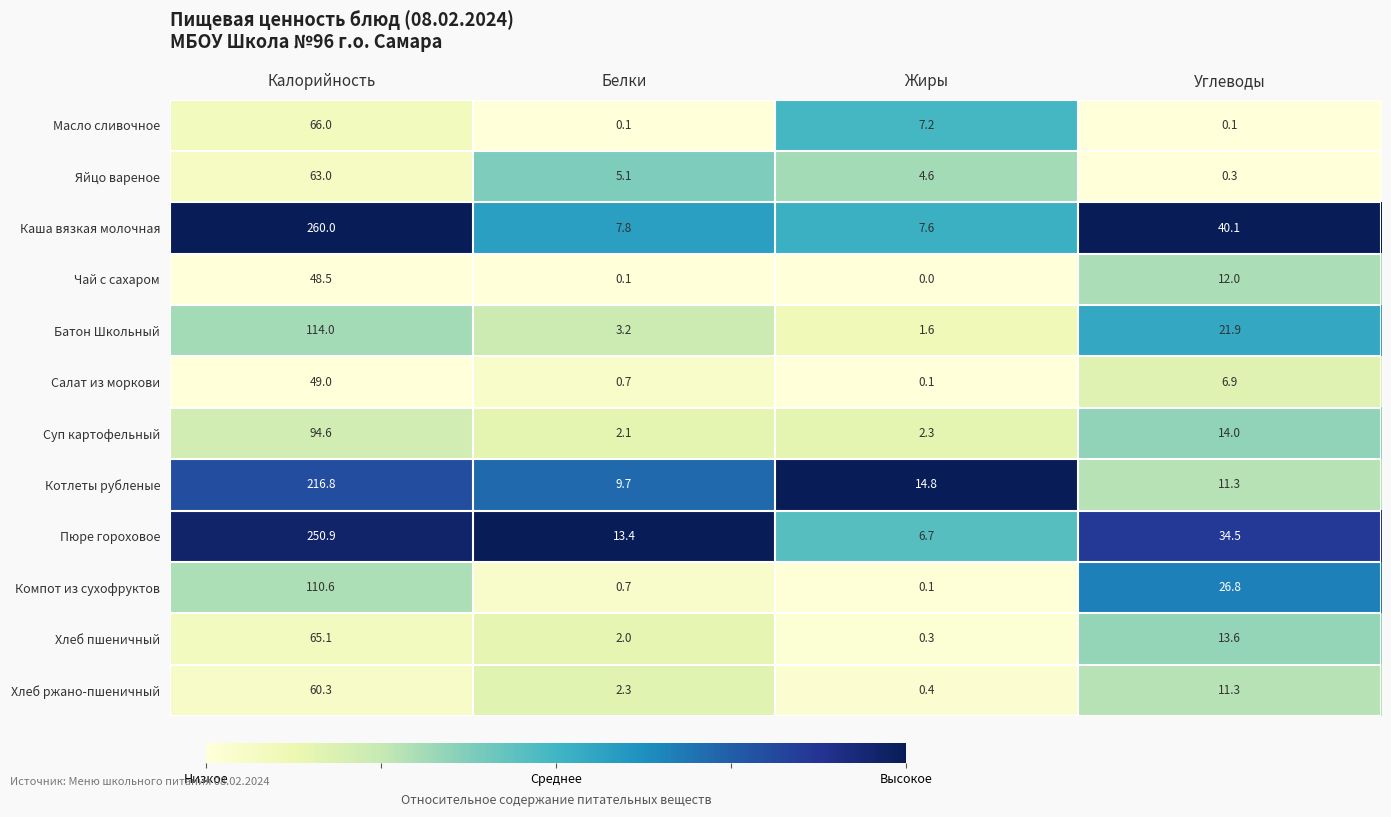

Rank the series by their maximum value, from lowest to highest.

Чай с сахаром, Салат из моркови, Хлеб ржано-пшеничный, Яйцо вареное, Хлеб пшеничный, Масло сливочное, Суп картофельный, Компот из сухофруктов, Батон Школьный, Котлеты рубленые, Пюре гороховое, Каша вязкая молочная